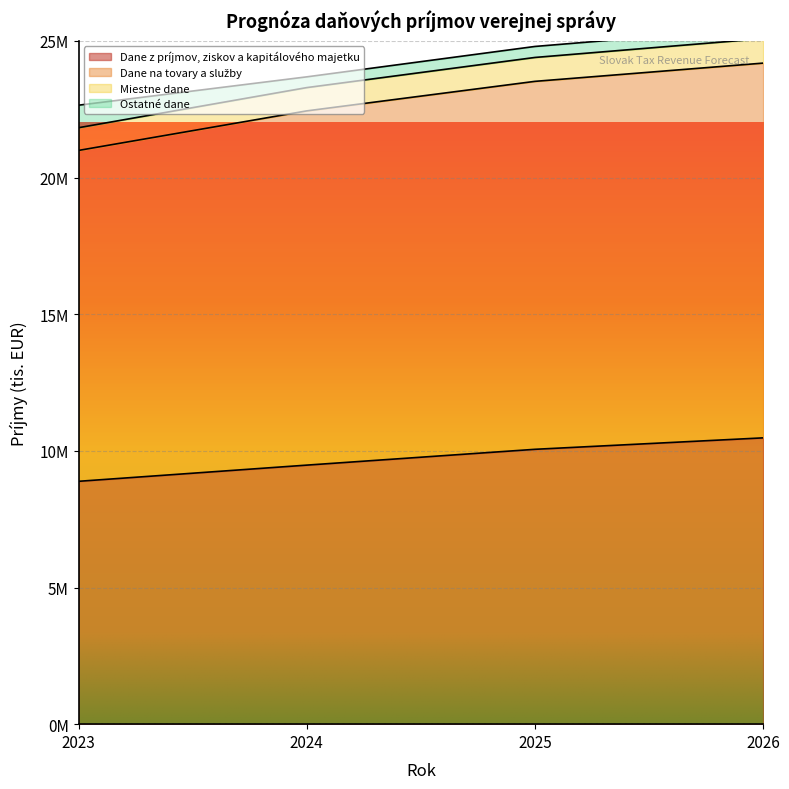

Which category has the highest value across all series?

2026